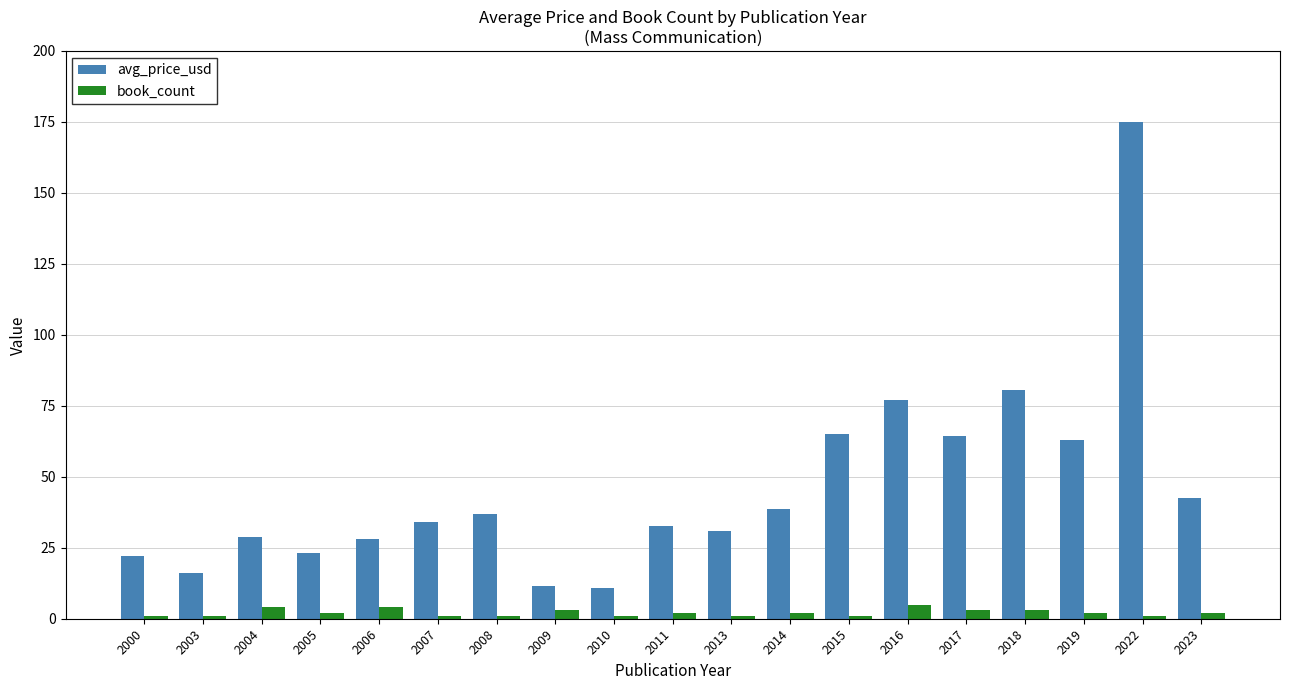

What is the difference between the second highest and minimum values in the book_count series?

3.0